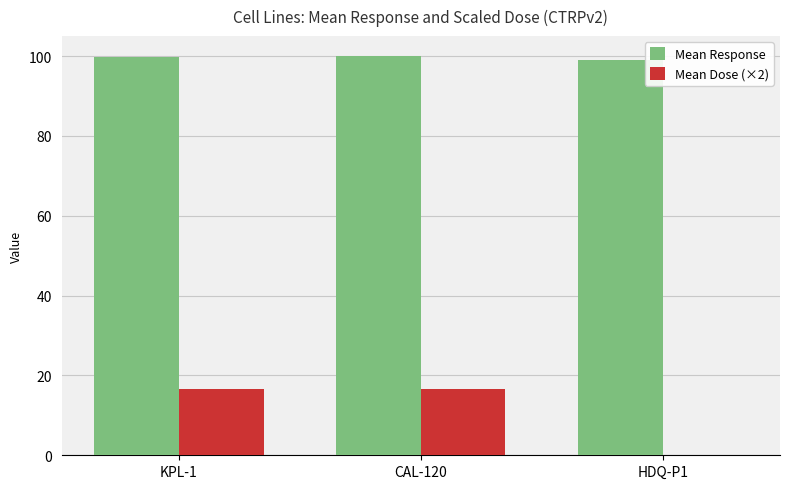

Is the value of Mean Dose (×2) at CAL-120 greater than the value of Mean Response at KPL-1?

No